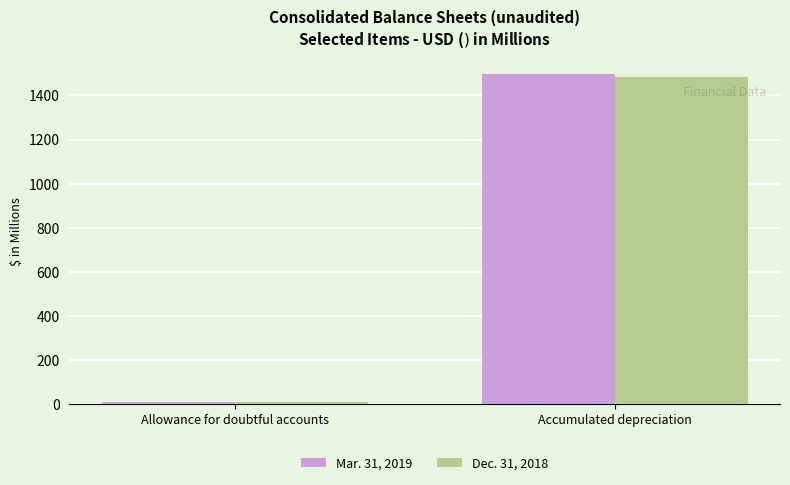

Reading left to right, list all the values displayed in this chart.

Mar. 31, 2019: Allowance for doubtful accounts=11.7	Accumulated depreciation=1495.1
Dec. 31, 2018: Allowance for doubtful accounts=11.6	Accumulated depreciation=1482.8